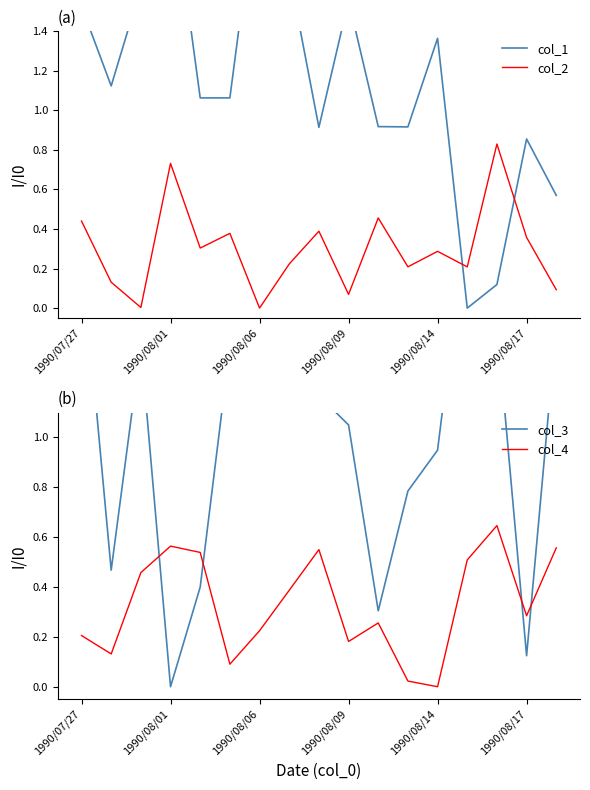

How many lines are shown in the chart?

4